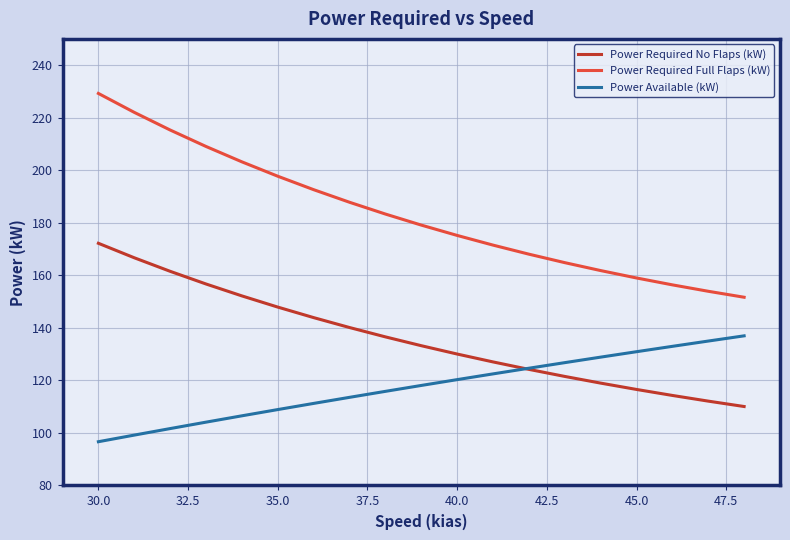

What is the maximum value shown in the chart?

229.2